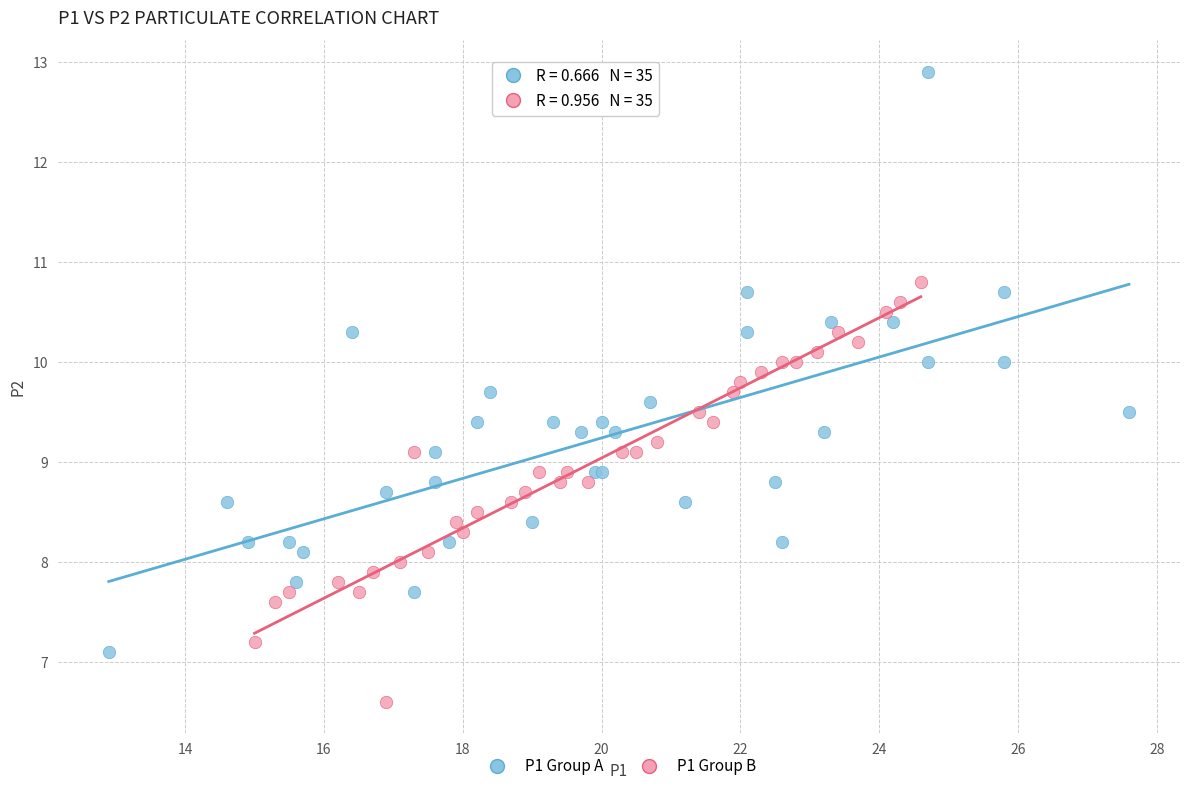

Which series contains the highest Y value?

P1 Group A